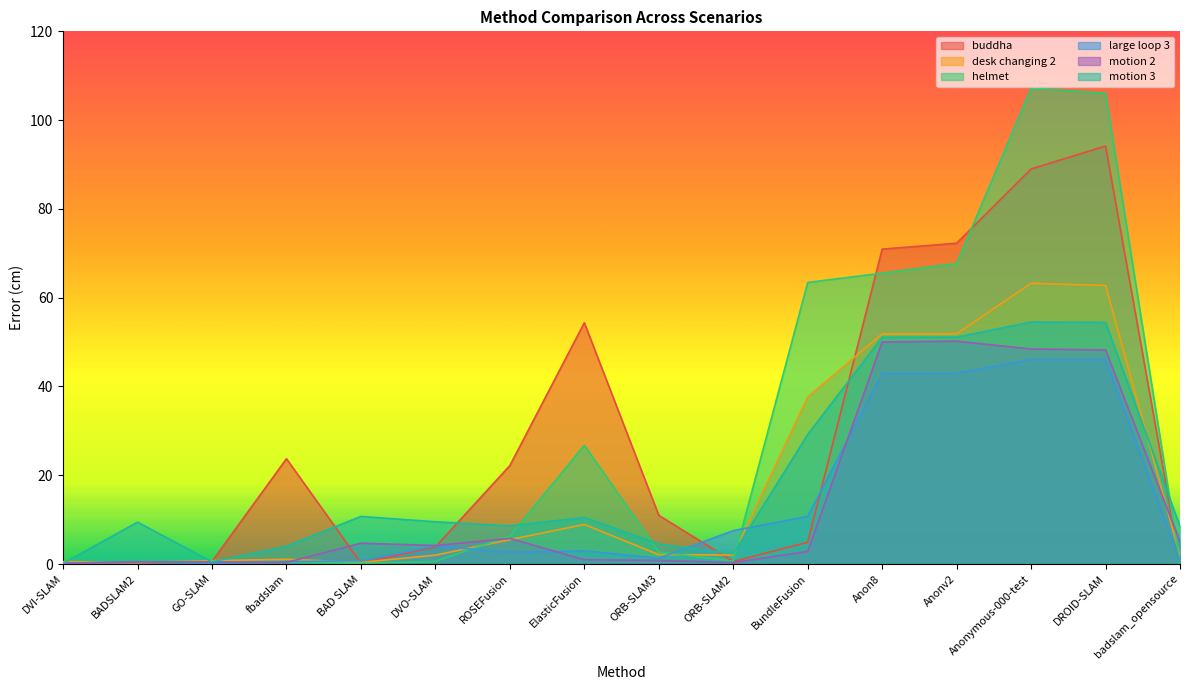

List the series in order of their peak value, lowest first.

large loop 3, motion 2, motion 3, desk changing 2, buddha, helmet